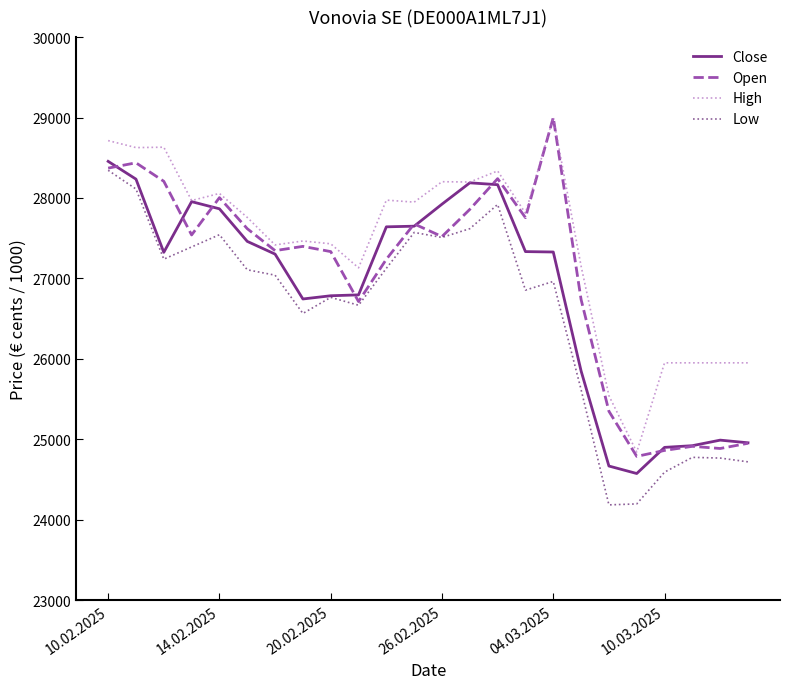

What is the maximum value shown in the chart?

29000